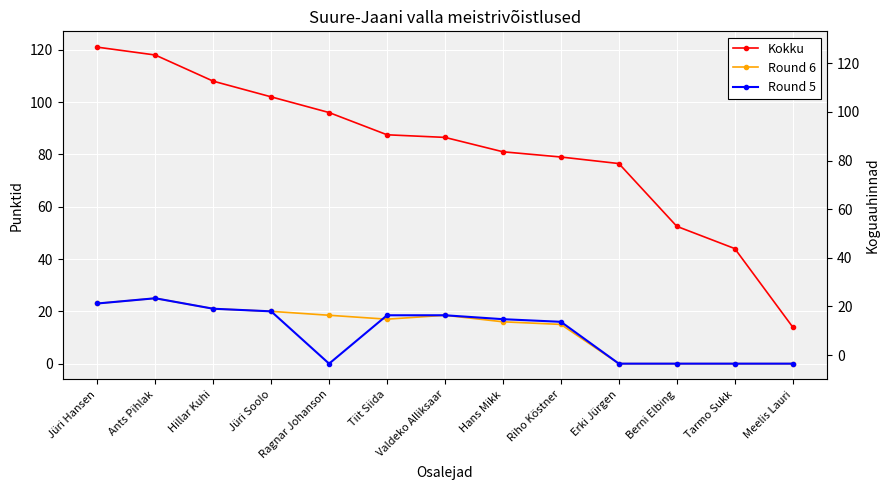

Which series has the largest total across all categories?

Kokku